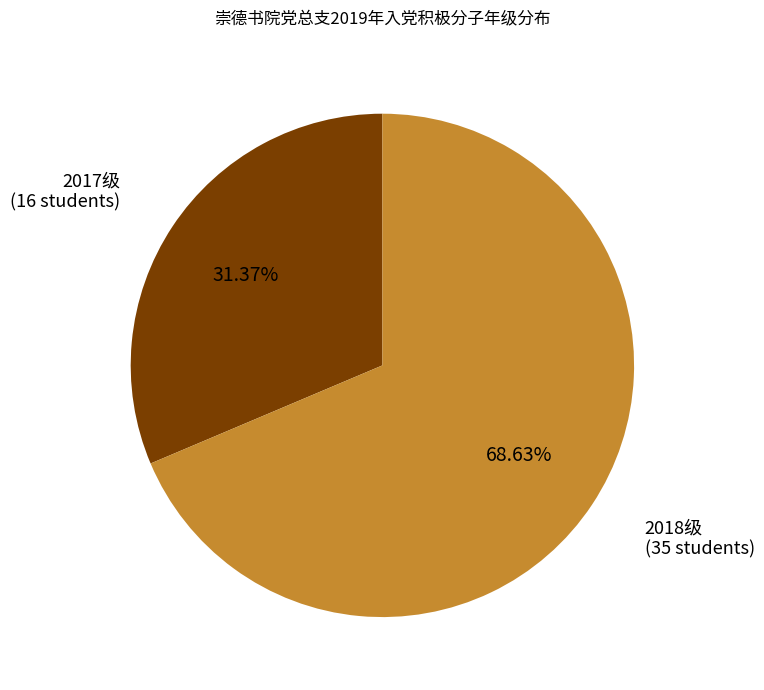

Is there any slice that represents more than half of the pie?

Yes